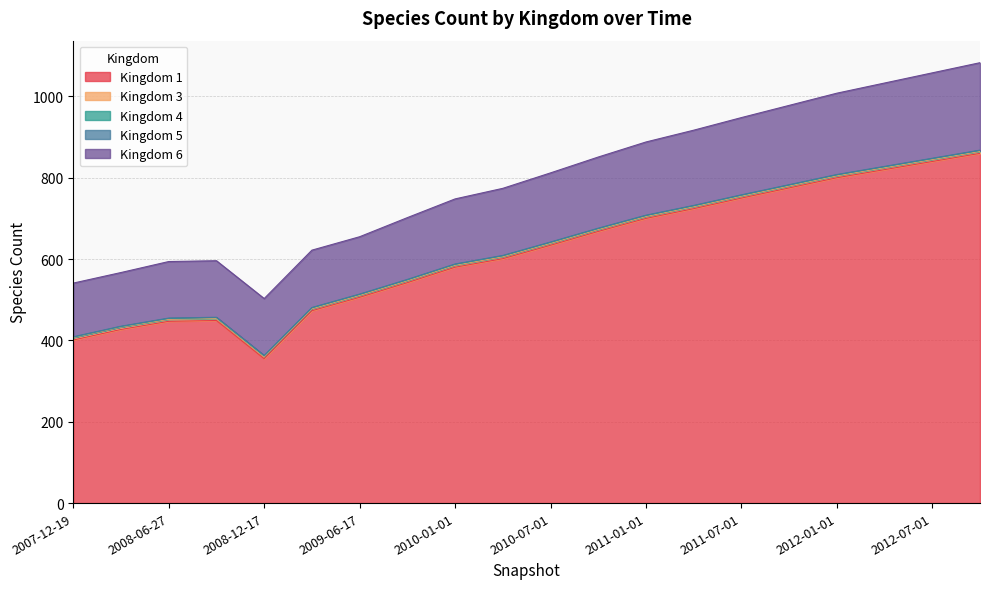

What is the label of the 10th point from the left?

2010-04-01